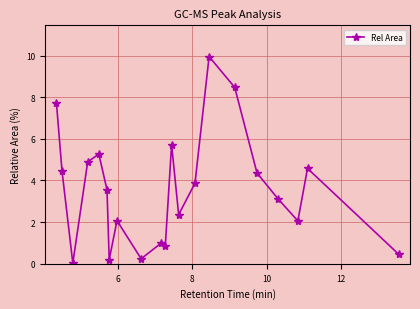

How many distinct data groups are displayed?

1